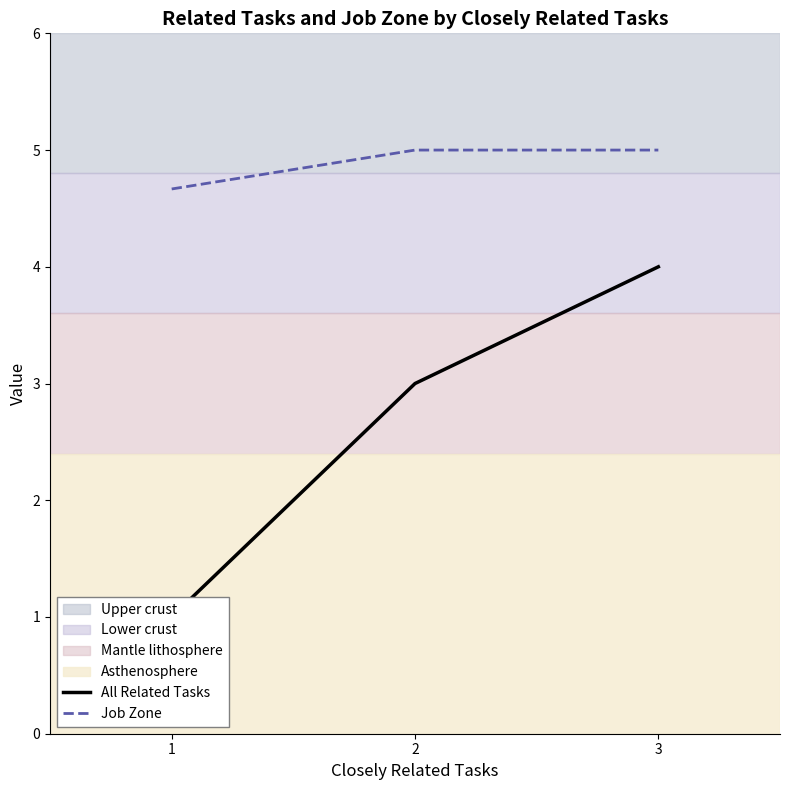

Which has a higher value, 2 or 1?

2